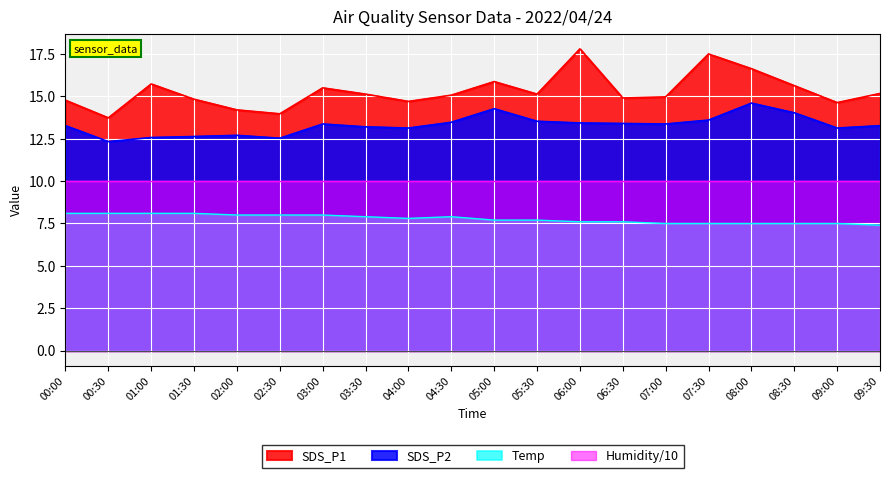

What is the sum of all SDS_P1 values?

305.9